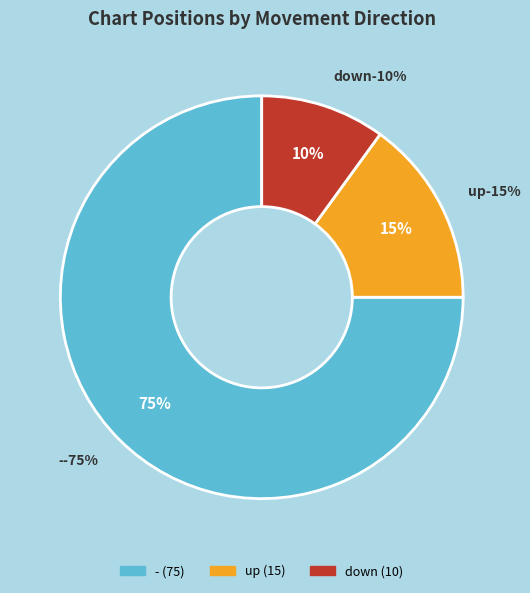

Is it true that down is 13% of the pie?

False